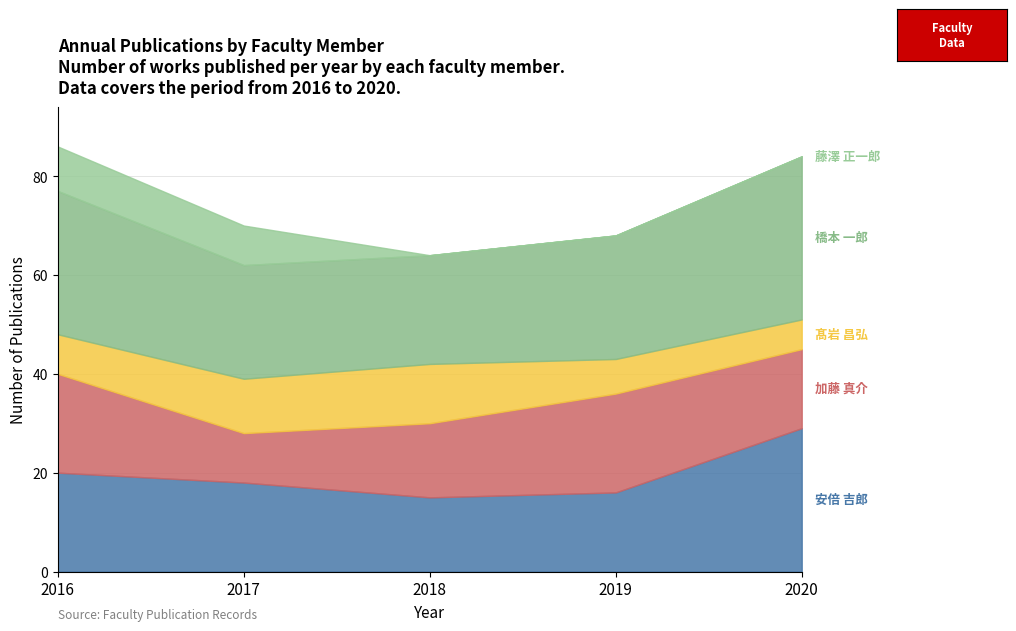

What is the total value across all series at 2020?

84